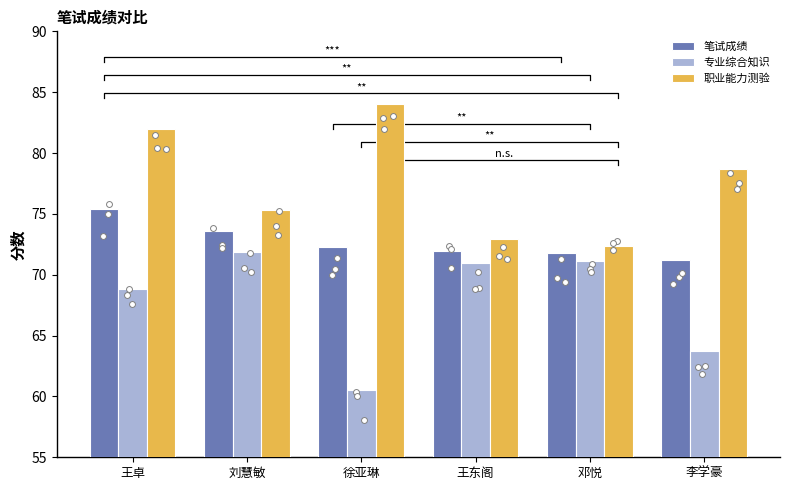

What is the total value across all series at 王东阁?

215.9